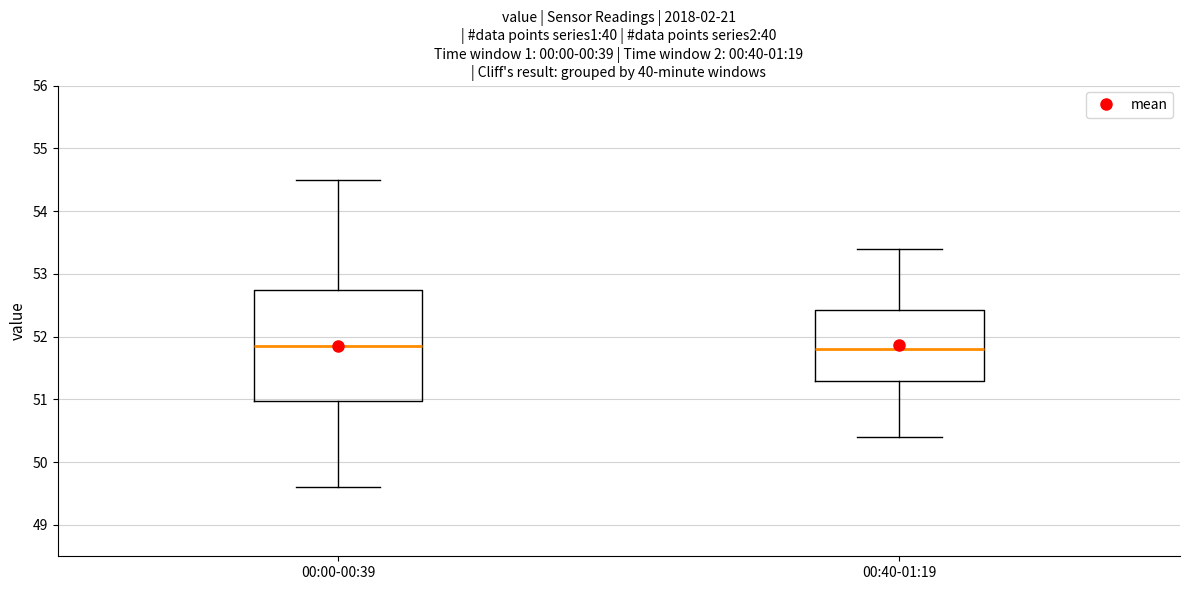

Reading left to right, read every box against the y-axis: the position of its median line, the range the box covers, and the ends of its whiskers. The values are not printed on the chart, so give them approximately, as read against the axis.

00:00-00:39: median 51.9, box 51.0 to 52.8, whiskers 49.6 to 54.5
00:40-01:19: median 51.8, box 51.3 to 52.4, whiskers 50.4 to 53.4